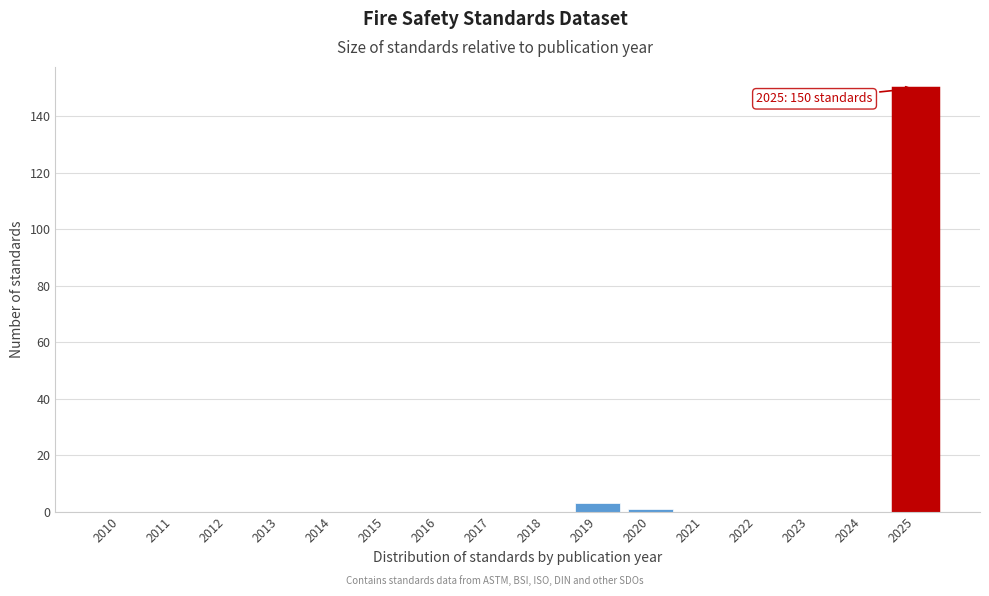

Reading left to right, what are all the values shown in this chart?

2010=0	2011=0	2012=0	2013=0	2014=0	2015=0	2016=0	2017=0	2018=0	2019=3	2020=1	2021=0	2022=0	2023=0	2024=0	2025=150